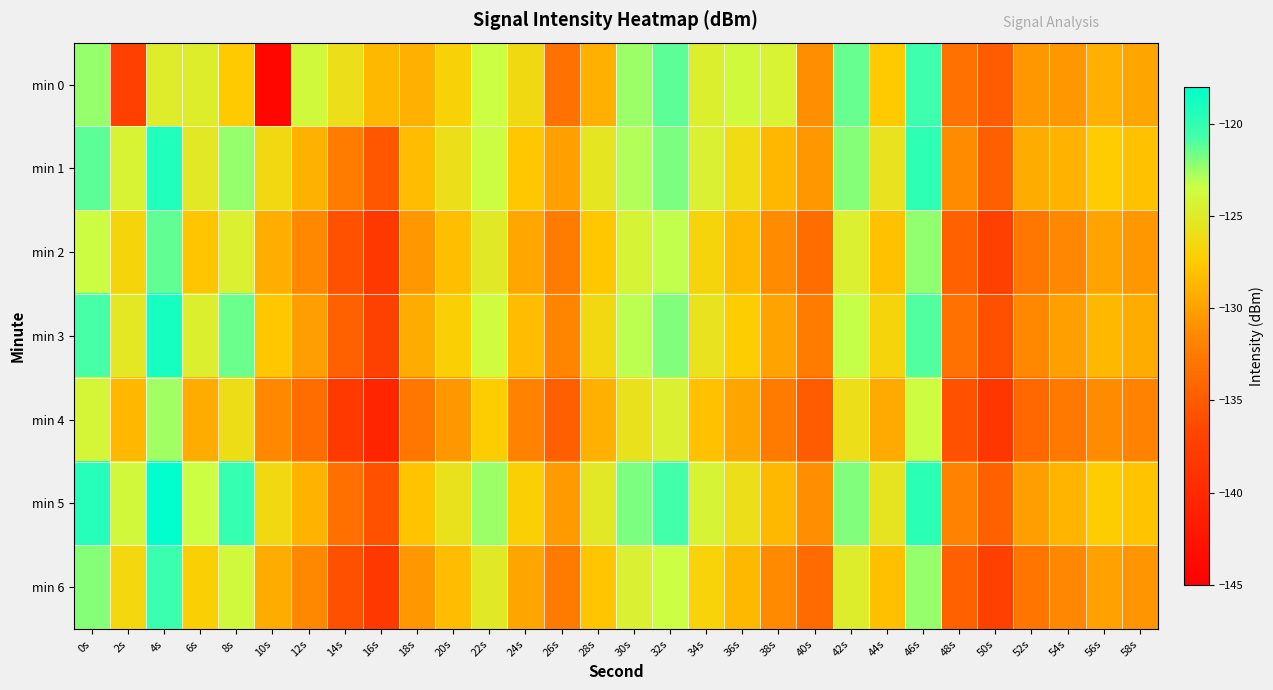

Which series has the largest range (max minus min)?

min 0